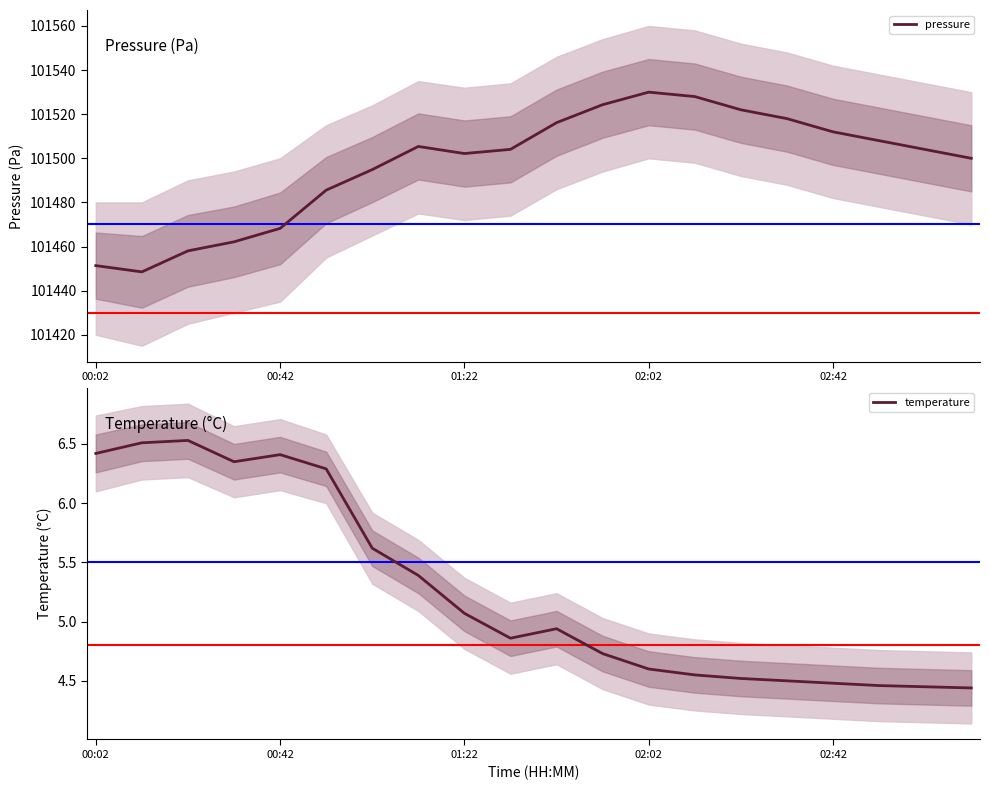

Reading left to right, what are all the values shown in this chart?

pressure: 101451.3	101448.5	101458.0	101462.1	101468.2	101485.6	101494.9	101505.4	101502.2	101504.1	101516.2	101524.3	101530.0	101528.0	101522.0	101518.0	101512.0	101508.0	101504.0	101500.0
temperature: 6.4	6.5	6.5	6.3	6.4	6.3	5.6	5.4	5.1	4.9	4.9	4.7	4.6	4.5	4.5	4.5	4.5	4.5	4.5	4.4